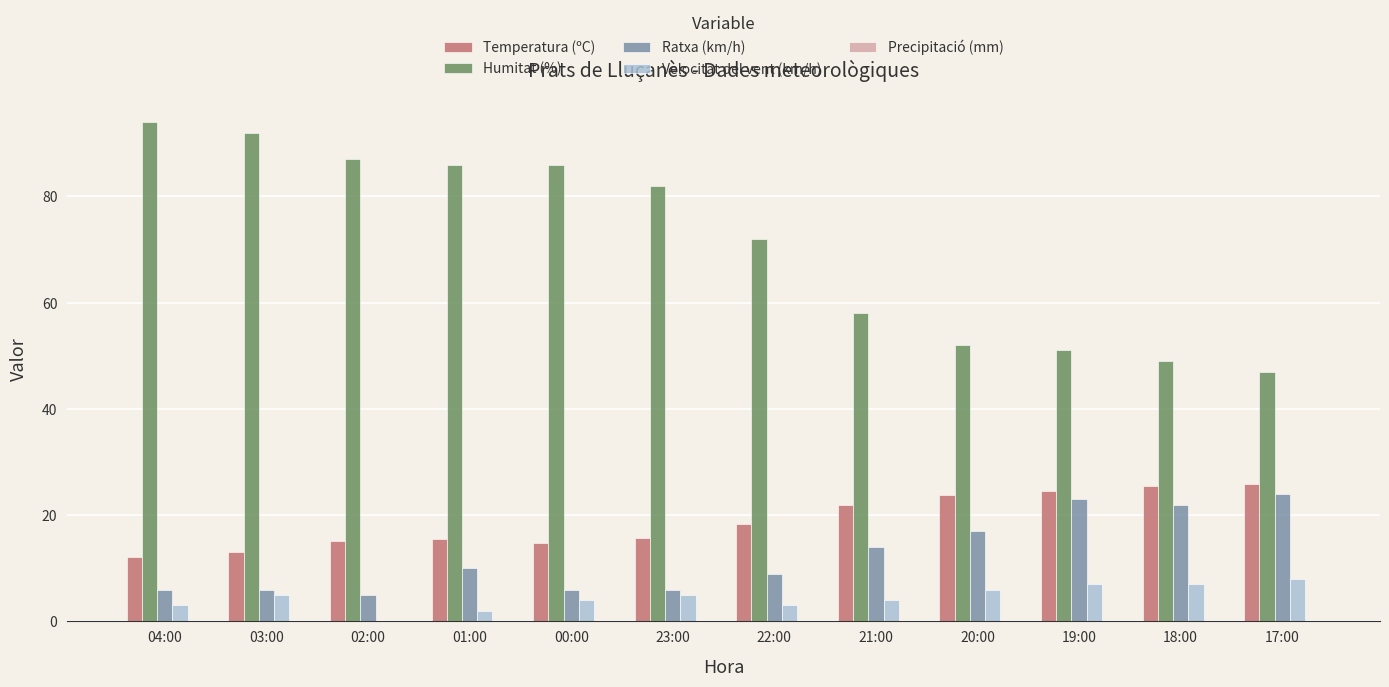

The value of Temperatura (ºC) at 20:00 is 31.6. True or false?

False